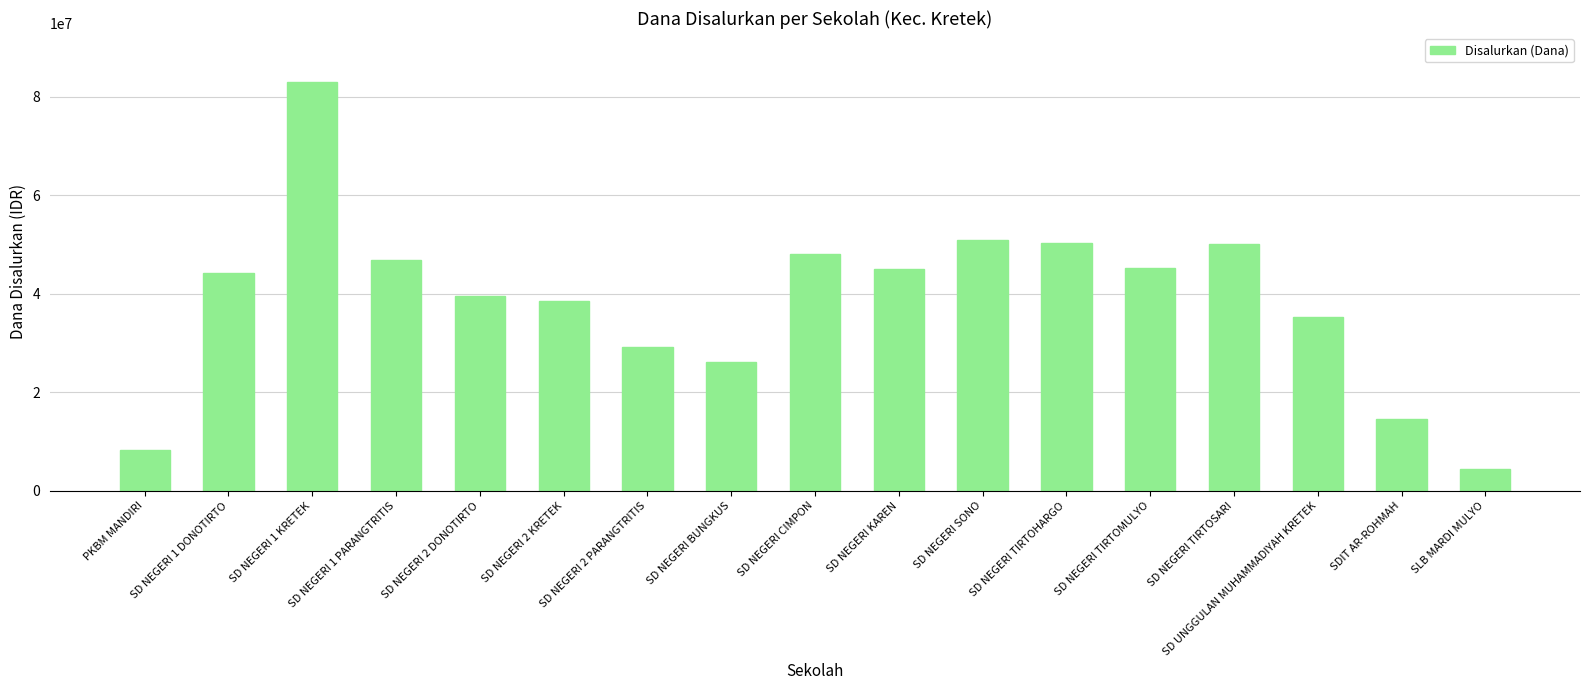

What is the change in value from SD NEGERI BUNGKUS to SD NEGERI KAREN?

+18900000